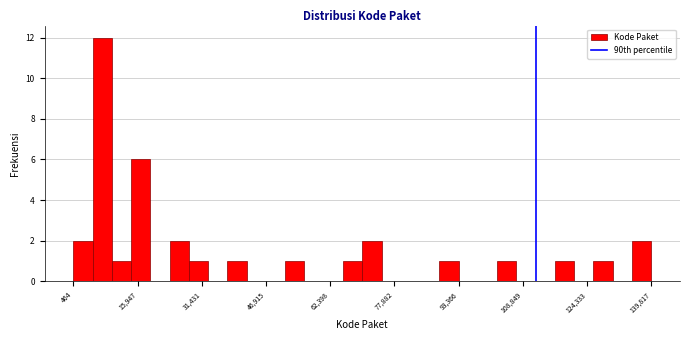

Around what value on the x-axis is the tallest bar? Give the approximate position of its centre, as read against the axis.

8000